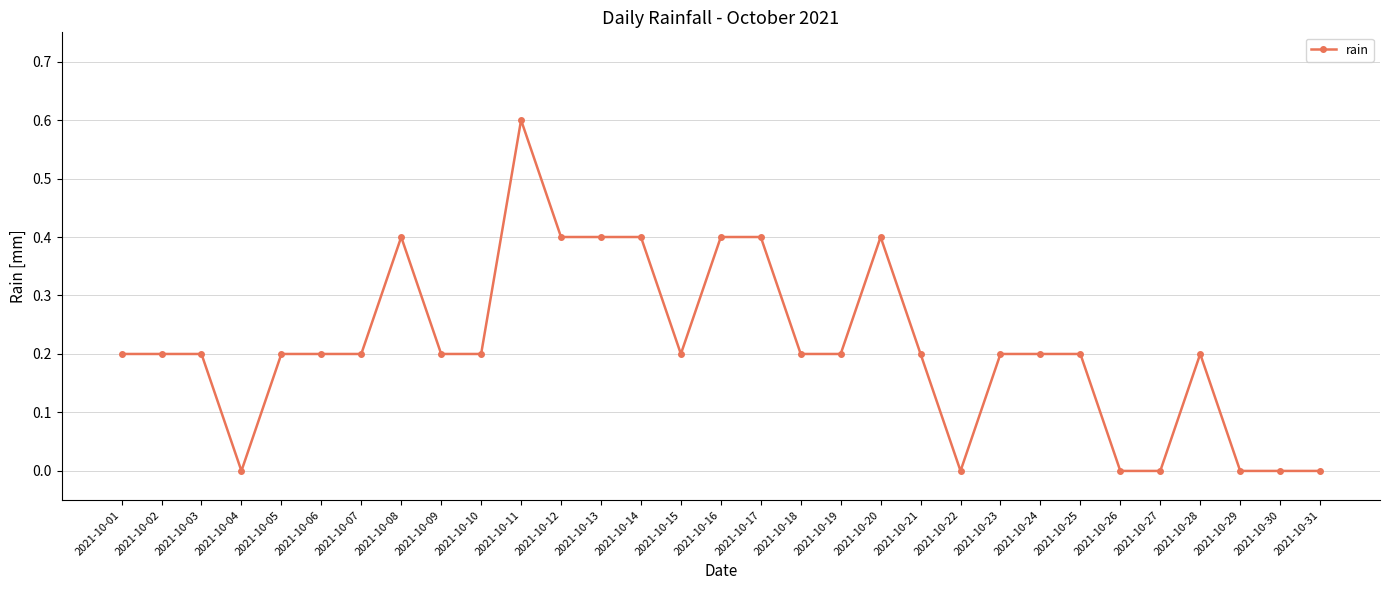

The value at 2021-10-09 is 0.2. True or false?

True